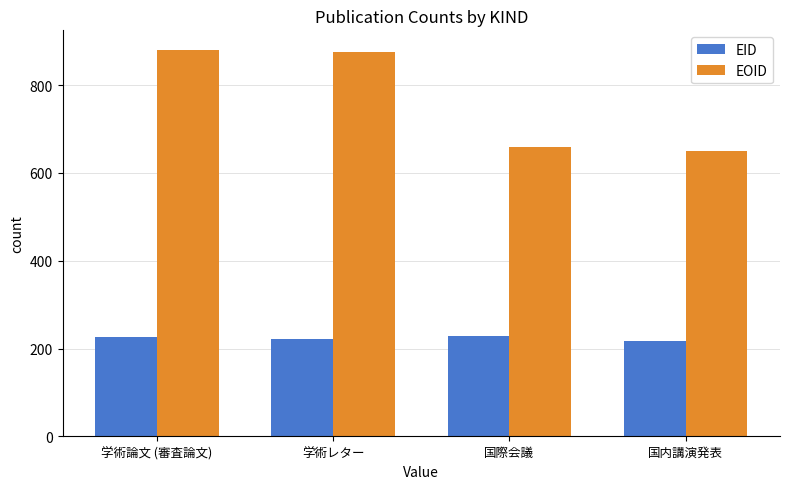

Between 学術論文 (審査論文) and 国内講演発表, which series saw the biggest shift?

EOID